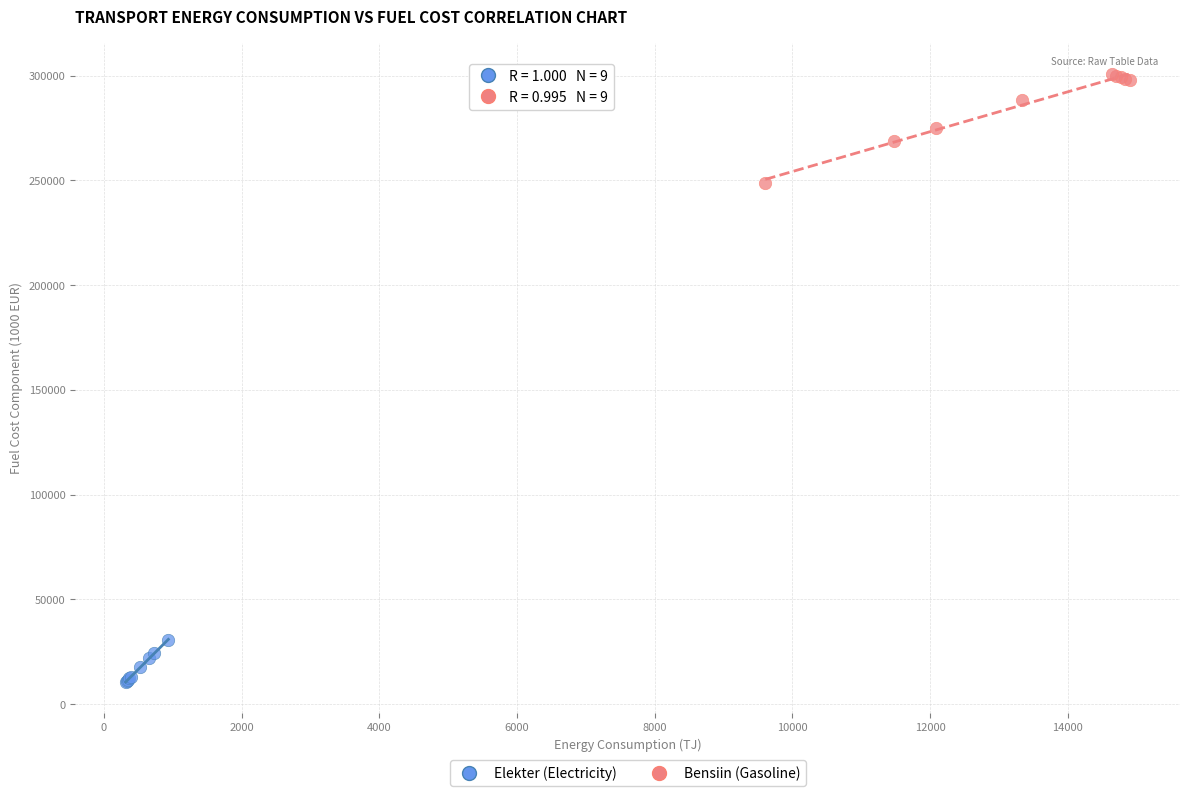

Which series reaches the maximum Y coordinate?

Bensiin (Gasoline)